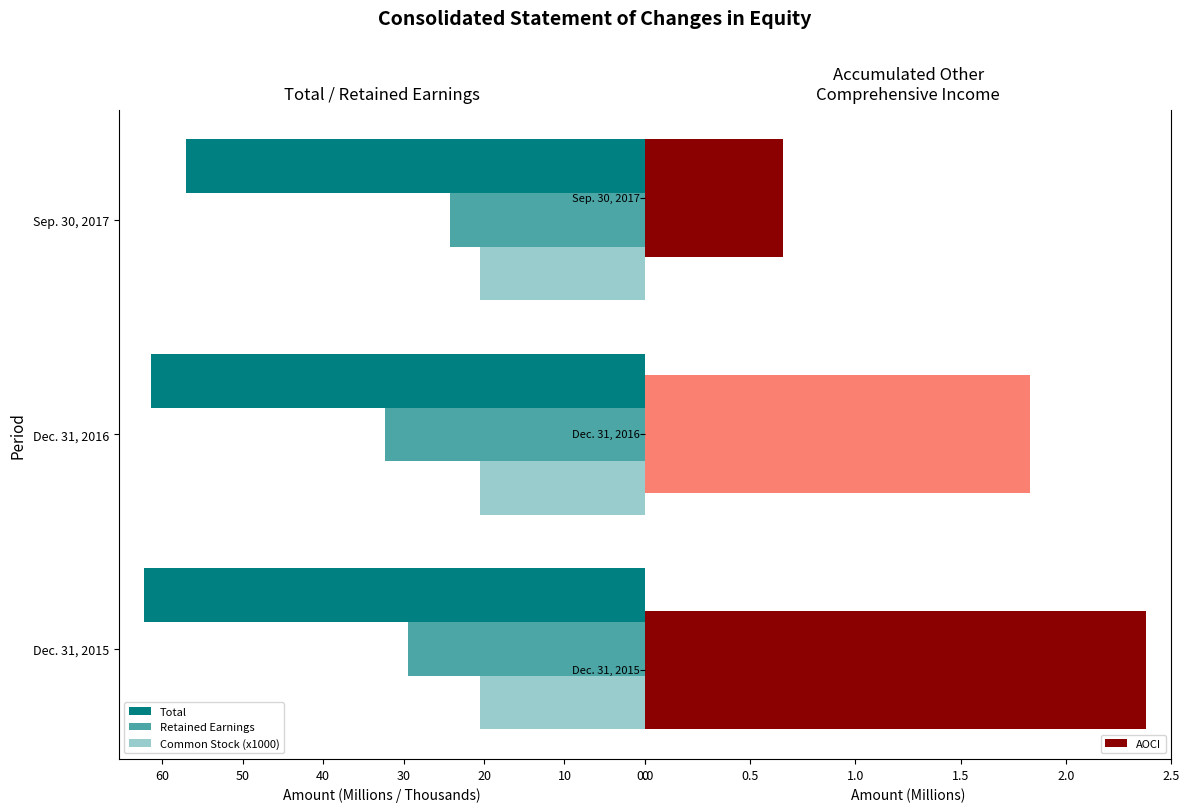

How many groups of bars are there?

3